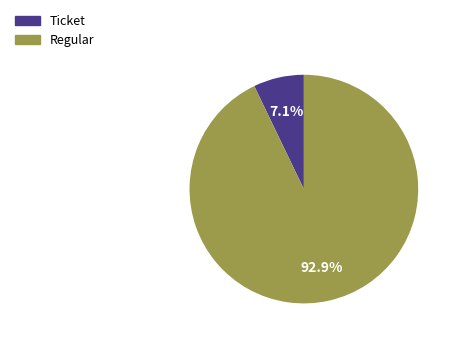

Rank the categories by value from lowest to highest.

Ticket, Regular